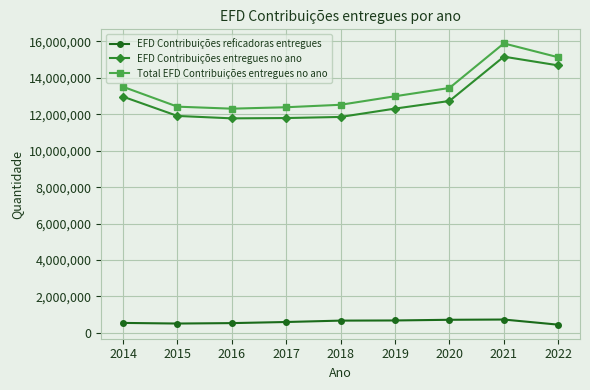

What is the approximate value of EFD Contribuições entregues no ano at 2015?

11911623